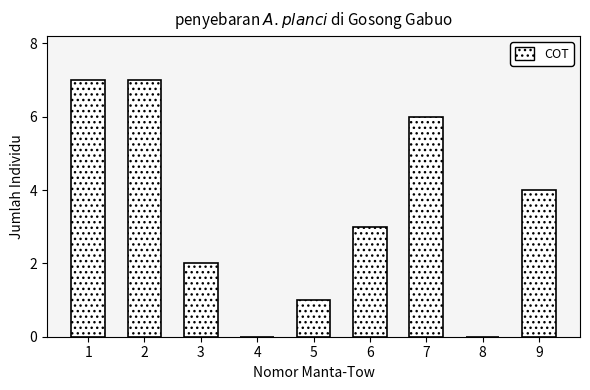

Reading left to right, transcribe all the data shown in this chart.

1=7	2=7	3=2	4=0	5=1	6=3	7=6	8=0	9=4